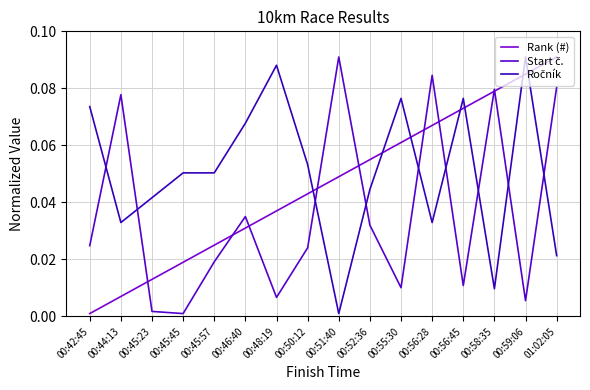

How many times do Start č. and Ročník cross each other?

9